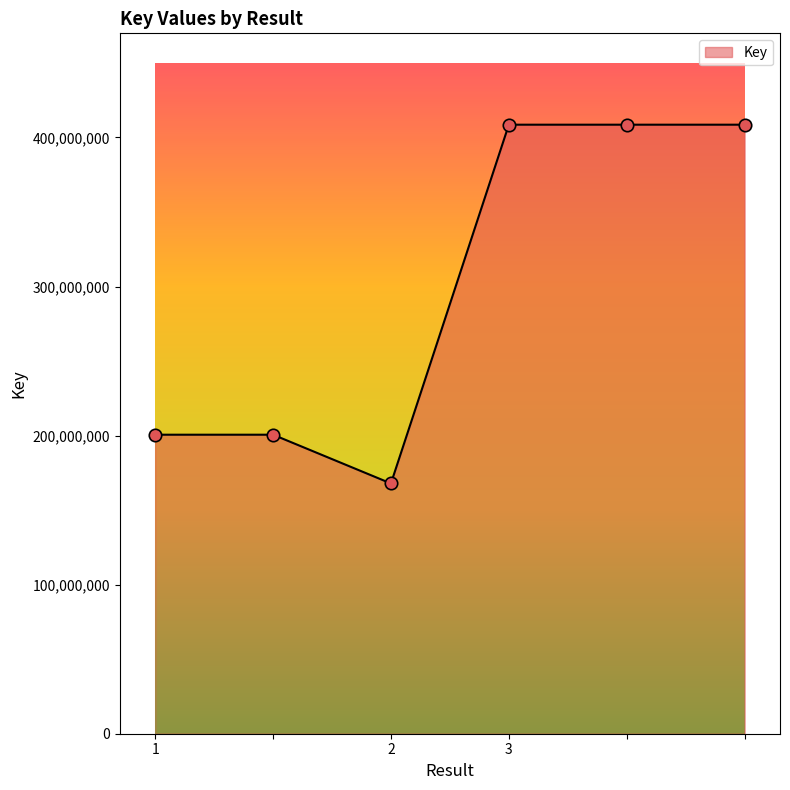

Between 3 and , which is larger?

3